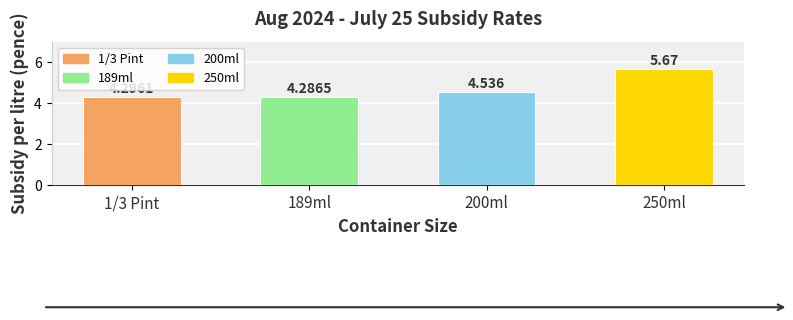

Where is the data nearest to the value 4?

189ml